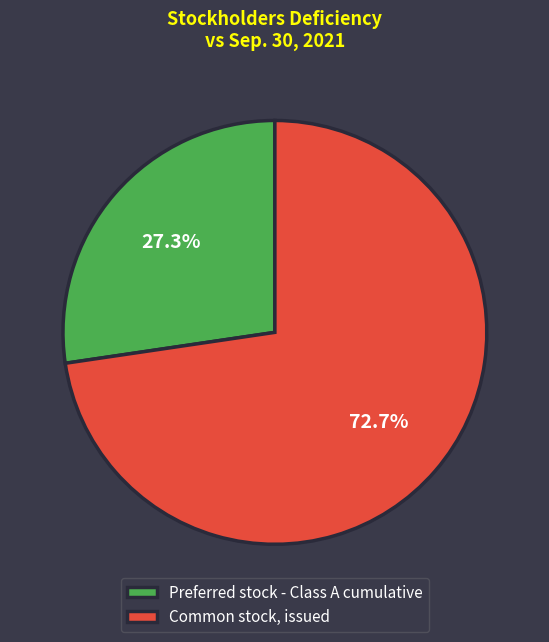

Which category has the biggest portion of the pie?

Common stock, issued